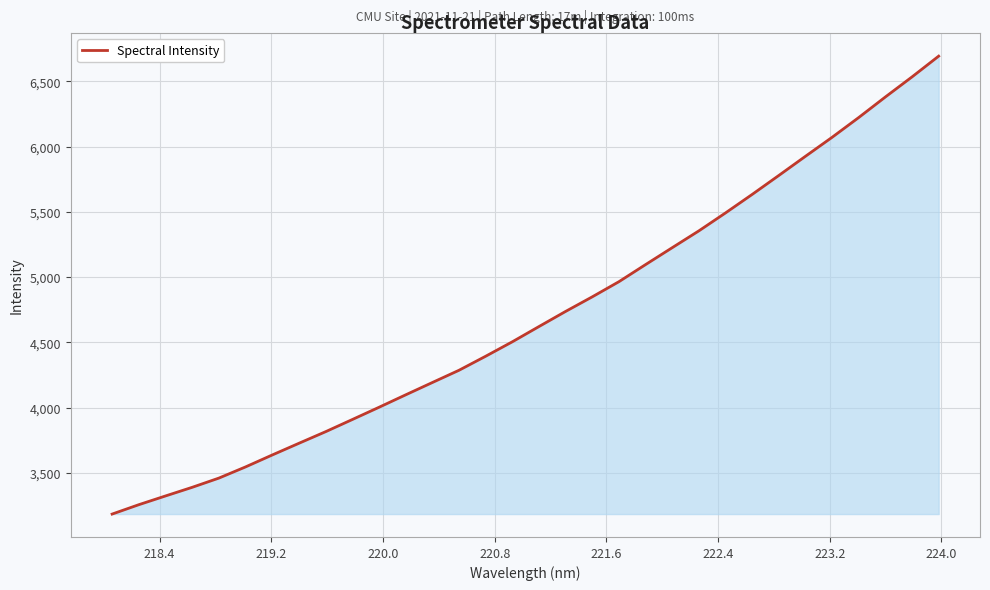

What is the difference between the maximum and minimum values?

3508.7